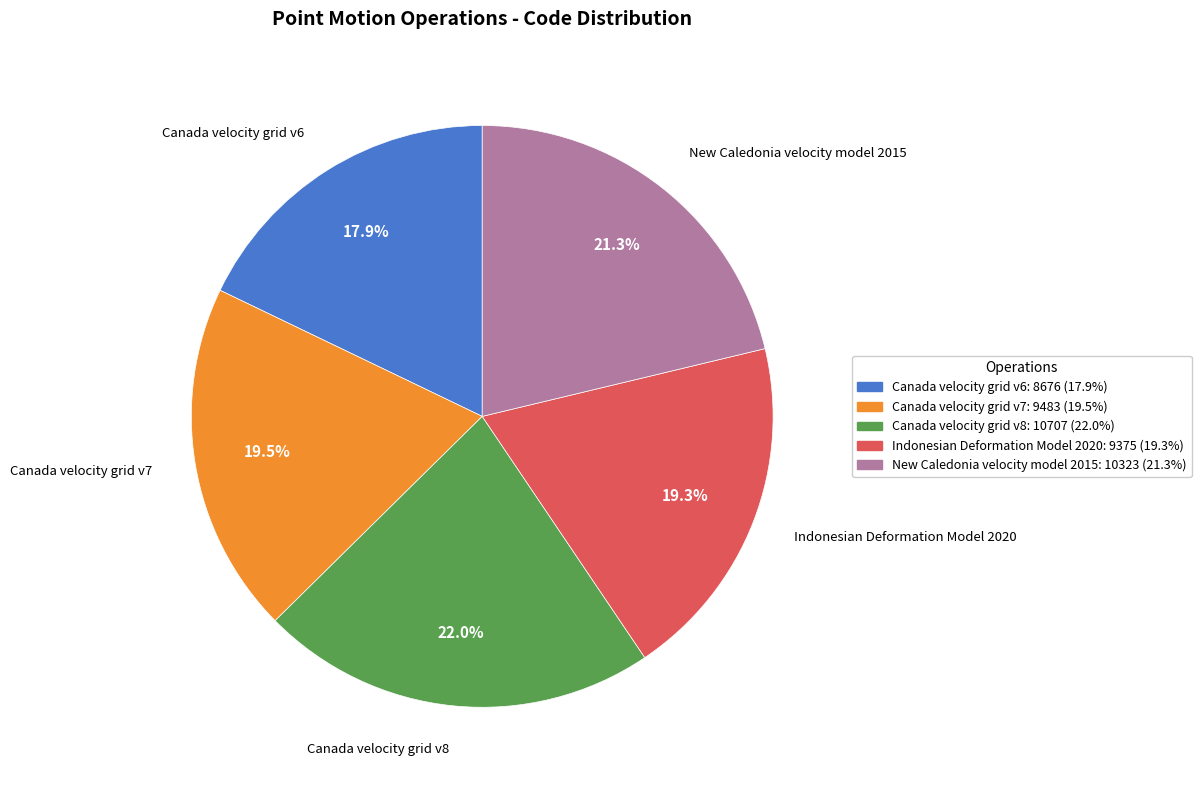

Between New Caledonia velocity model 2015 and Canada velocity grid v7, which is larger?

New Caledonia velocity model 2015